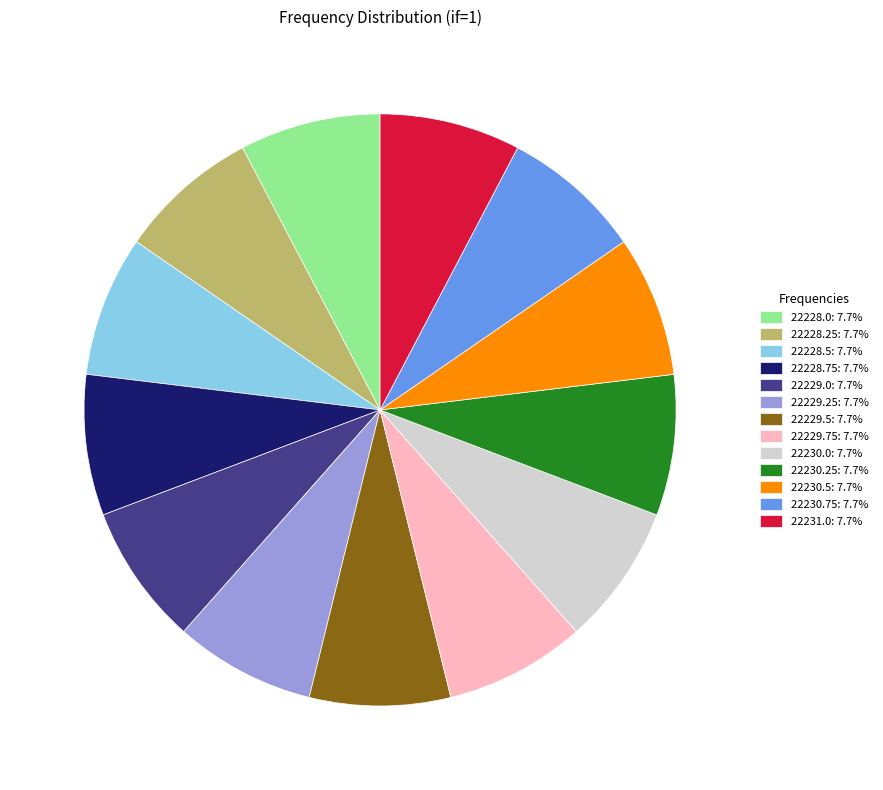

How many segments does this pie chart have?

13